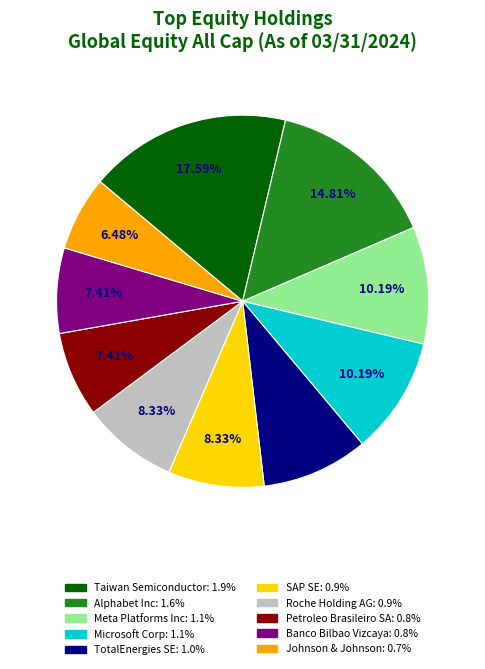

Is the sum of Roche Holding AG and Johnson & Johnson greater than half?

No